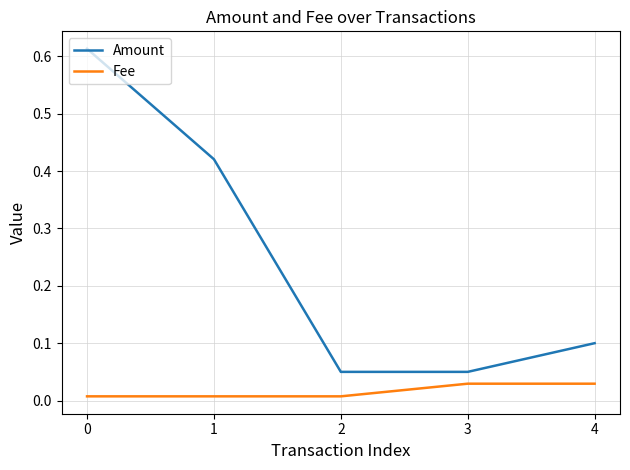

Rank the series by their maximum value, from lowest to highest.

Fee, Amount